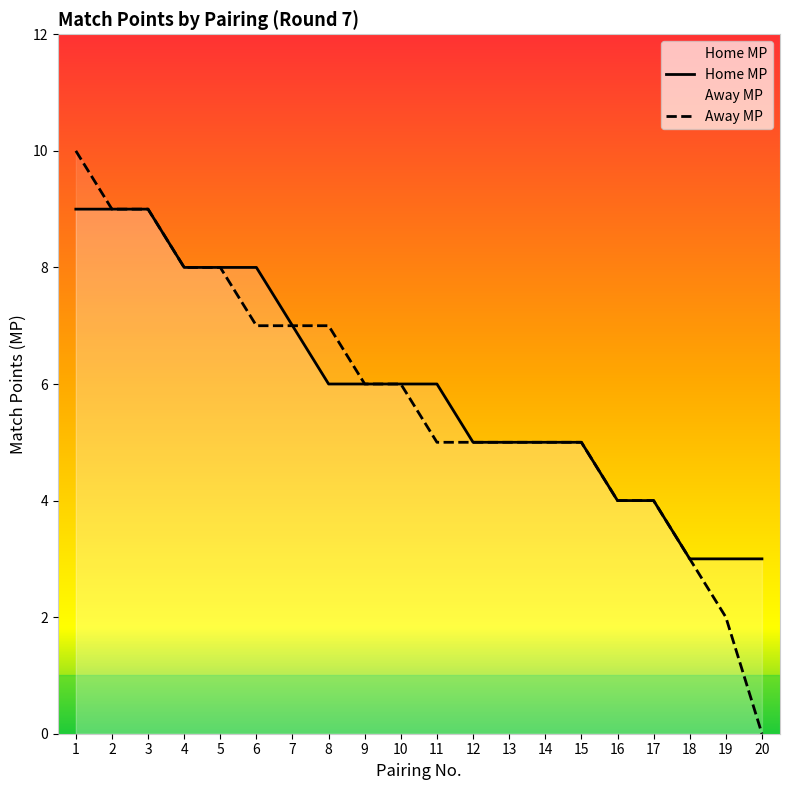

True or false: Away MP and Home MP intersect in this chart.

False